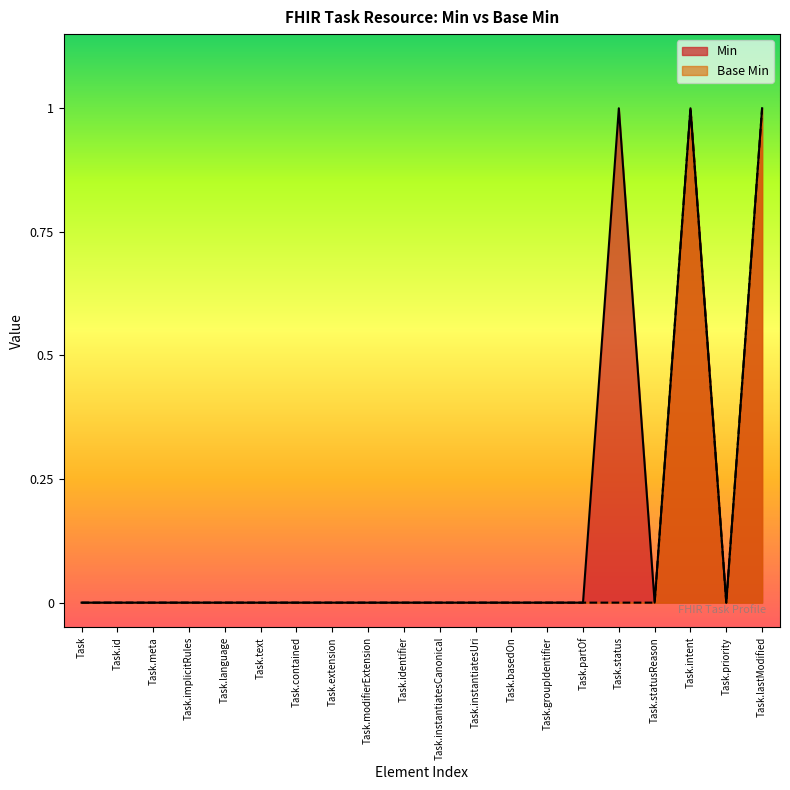

The Min series shows 0 at Task.instantiatesCanonical. True or false?

True